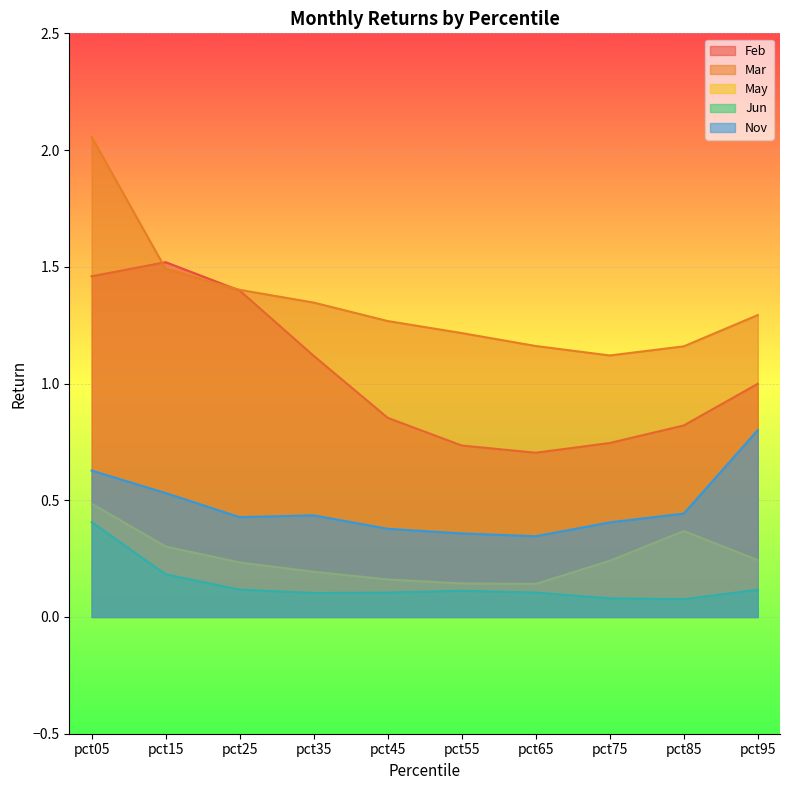

What is the maximum value shown in the chart?

2.1